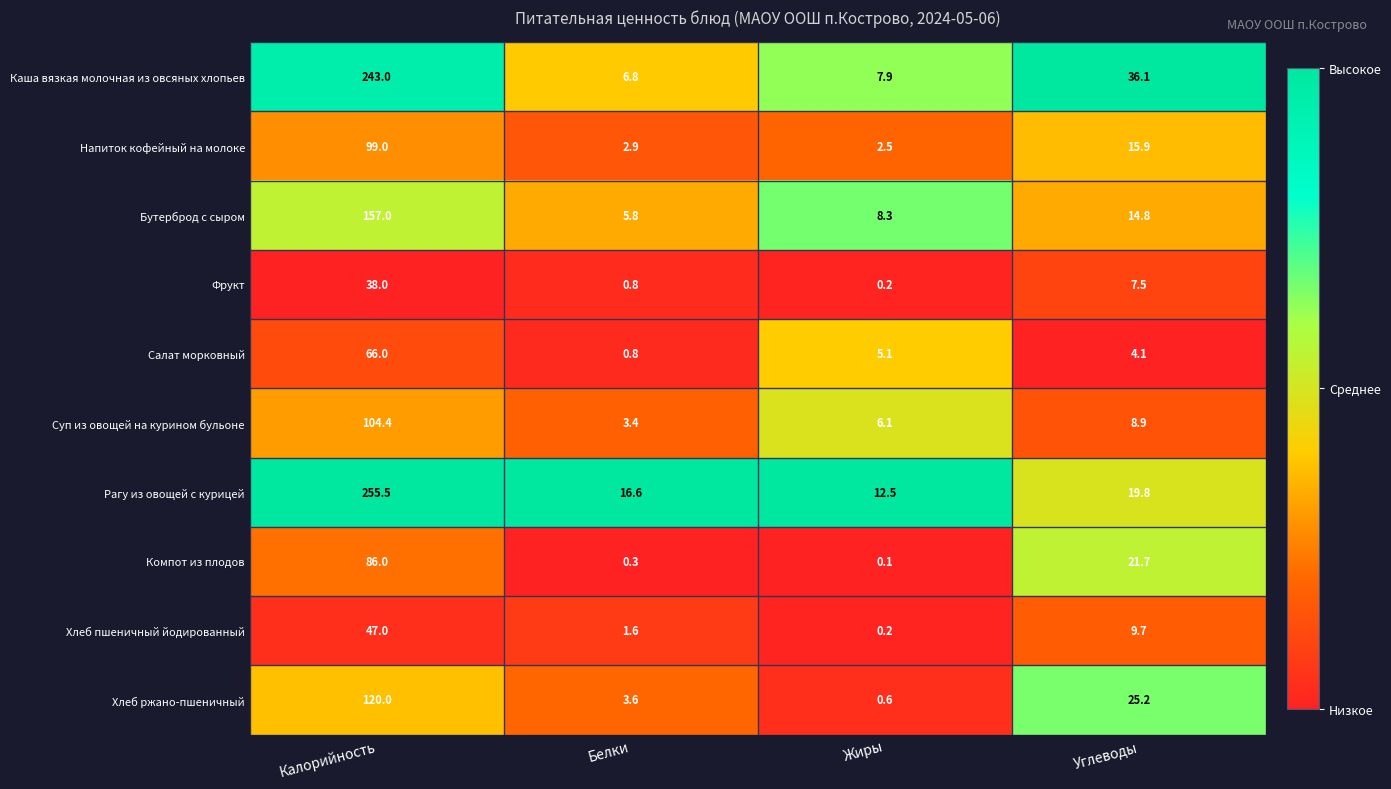

What is the average value of the Рагу из овощей с курицей series?

76.1